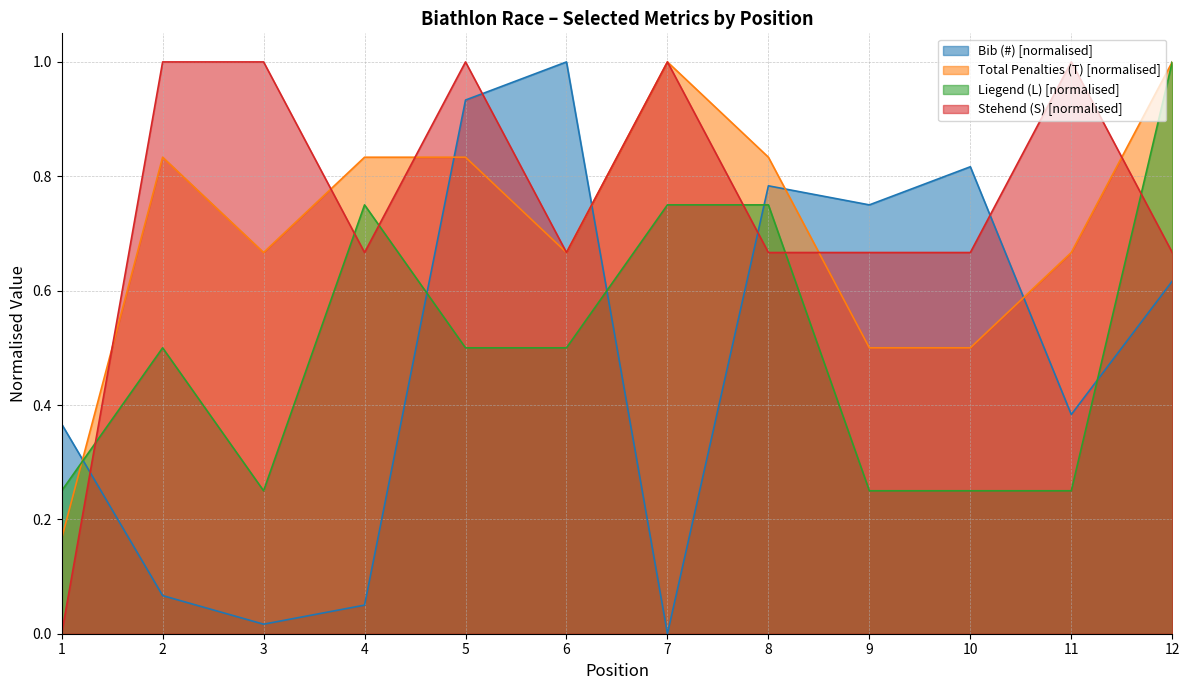

Where is the first local maximum for Bib (#)?

6